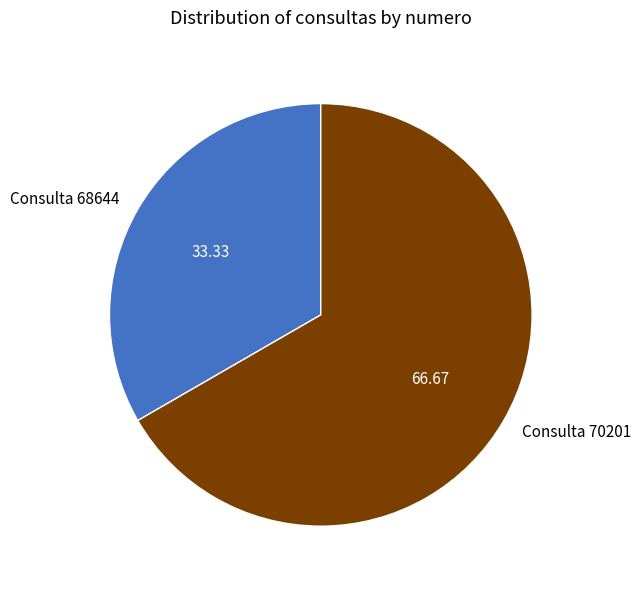

Is there any slice that represents more than half of the pie?

Yes